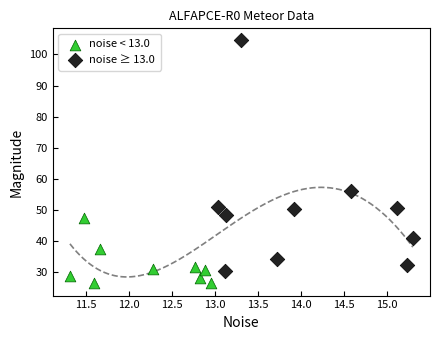

What are all the series names shown in the legend?

noise < 13.0, noise ≥ 13.0